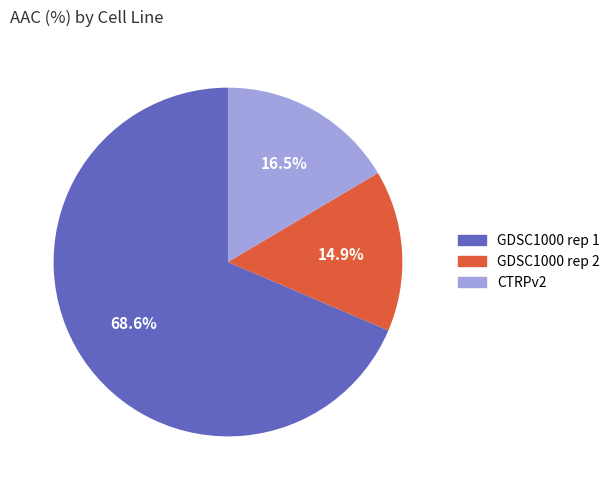

Which category has the biggest portion of the pie?

GDSC1000 rep 1